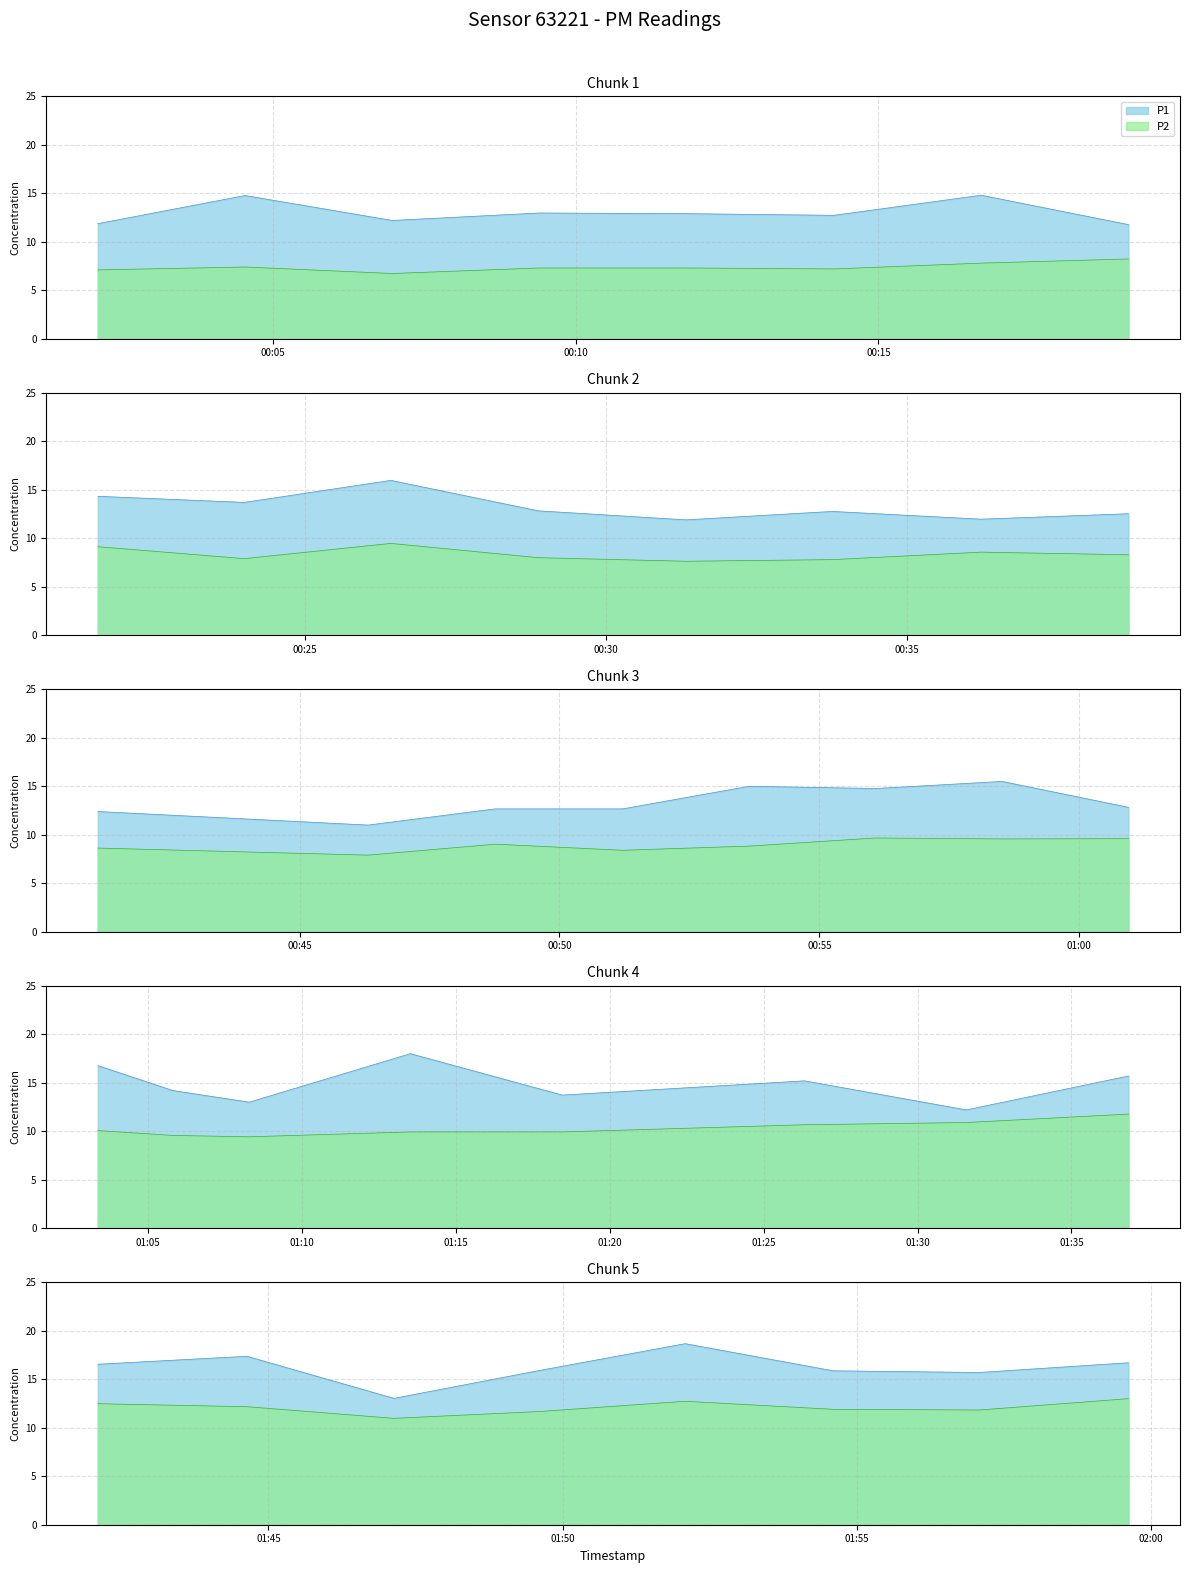

What is the value of the P1 point at the 37th from the left?

18.7